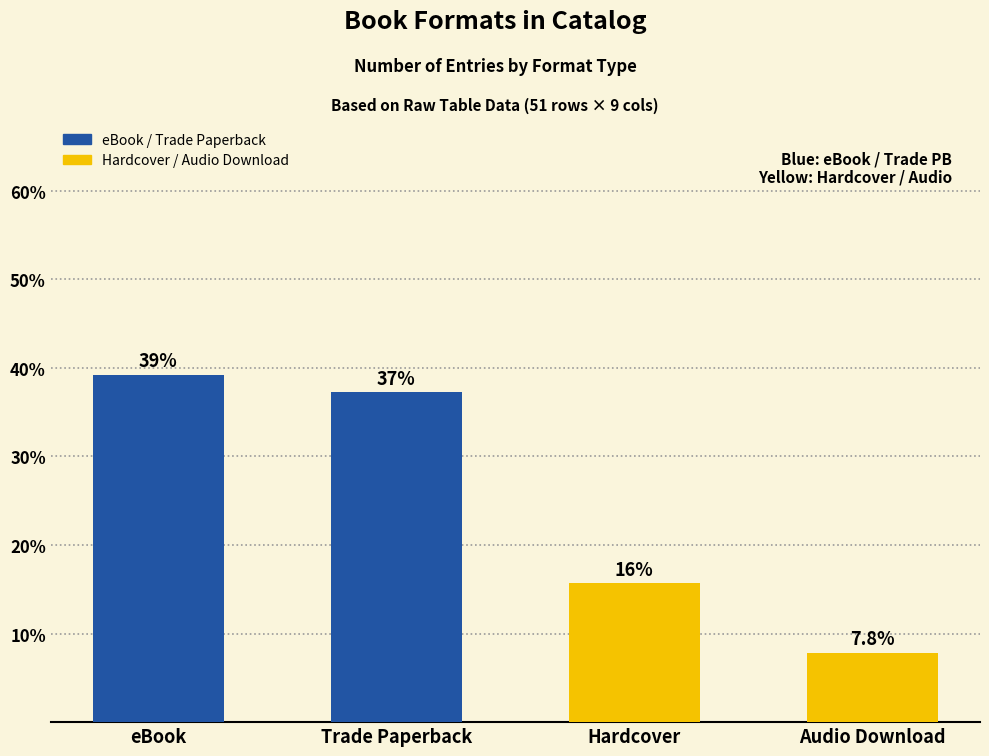

What is the label of the 4th bar from the right?

eBook